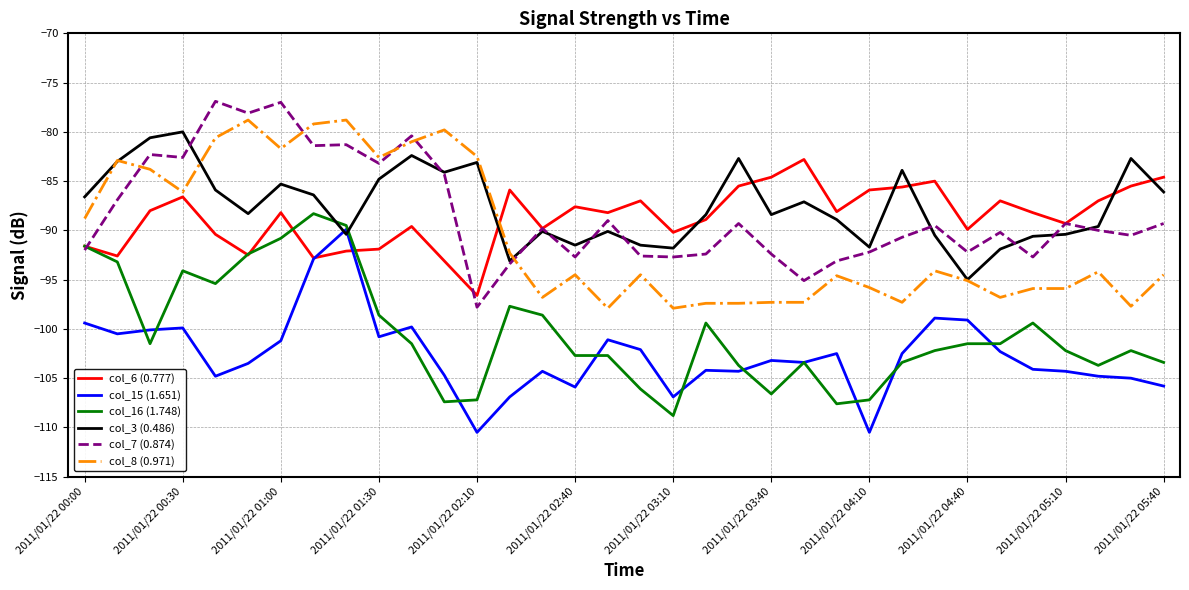

True or false: col_8 (0.971) and col_15 (1.651) intersect in this chart.

False